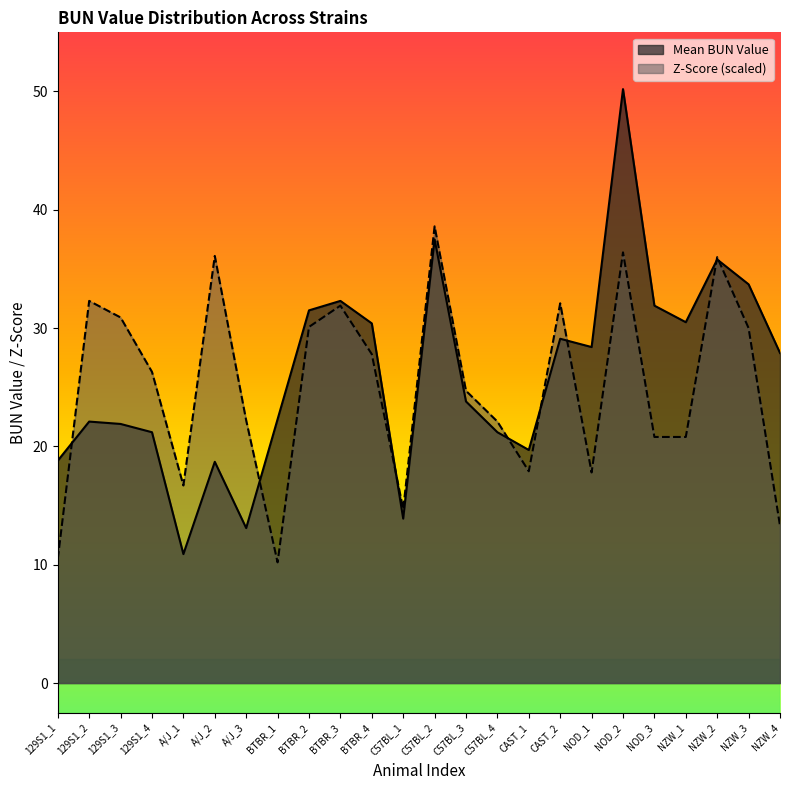

How many times do Z-Score and Mean BUN Value cross each other?

8